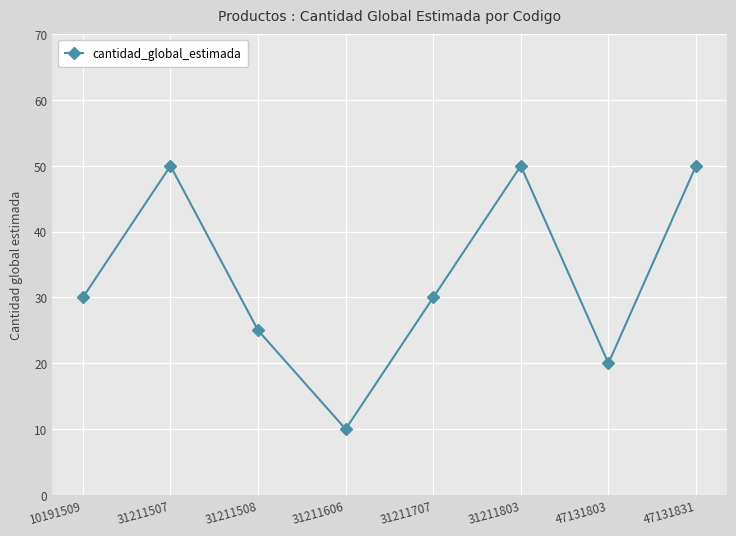

What is the minimum value shown in the chart?

10